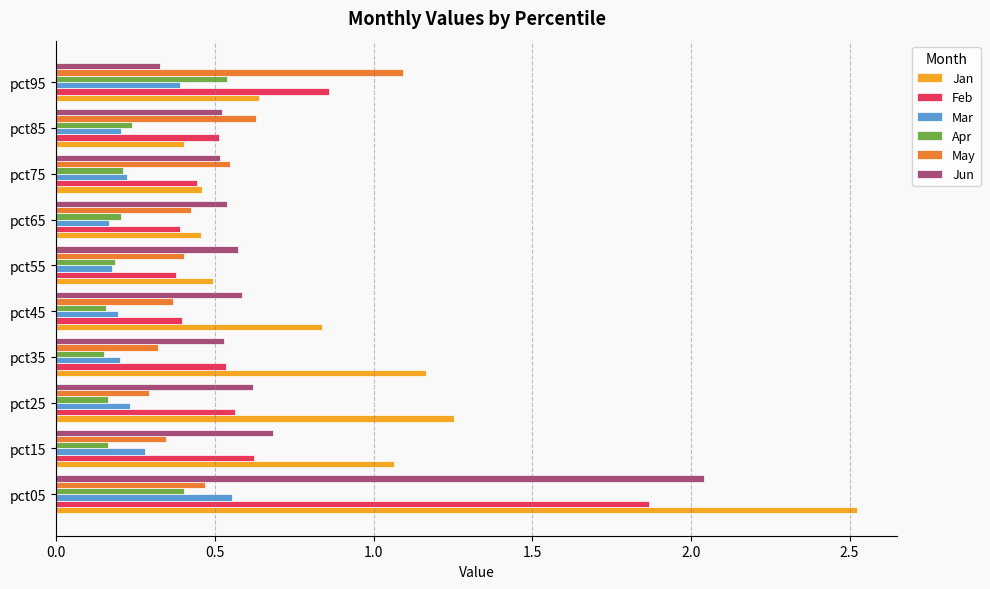

Which series has the largest total across all categories?

Jan